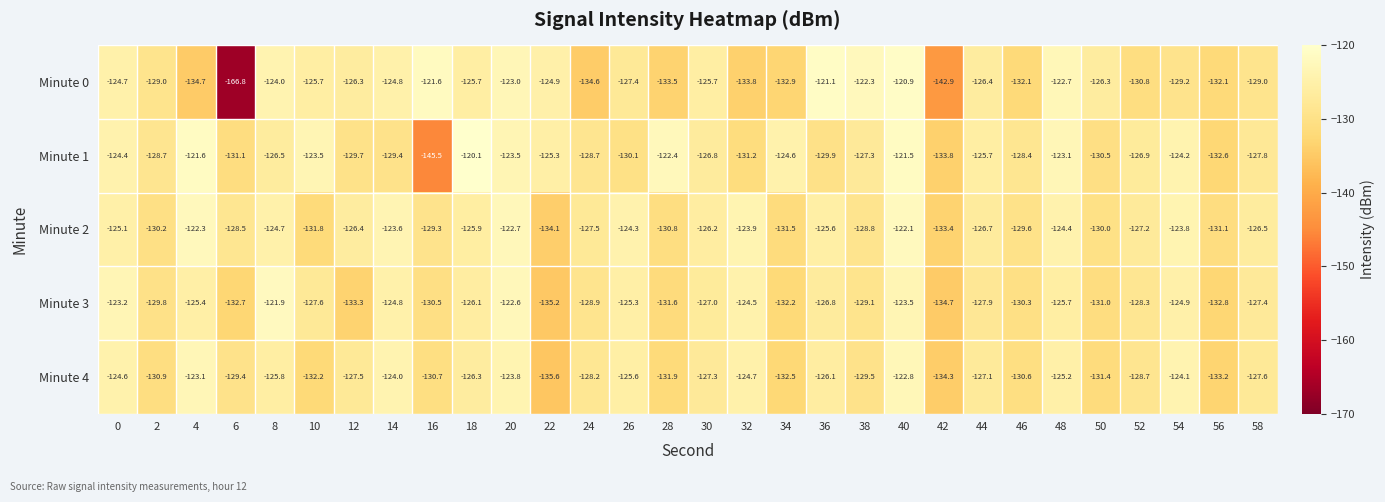

The Minute 1 series shows -121.6 at 4. True or false?

True